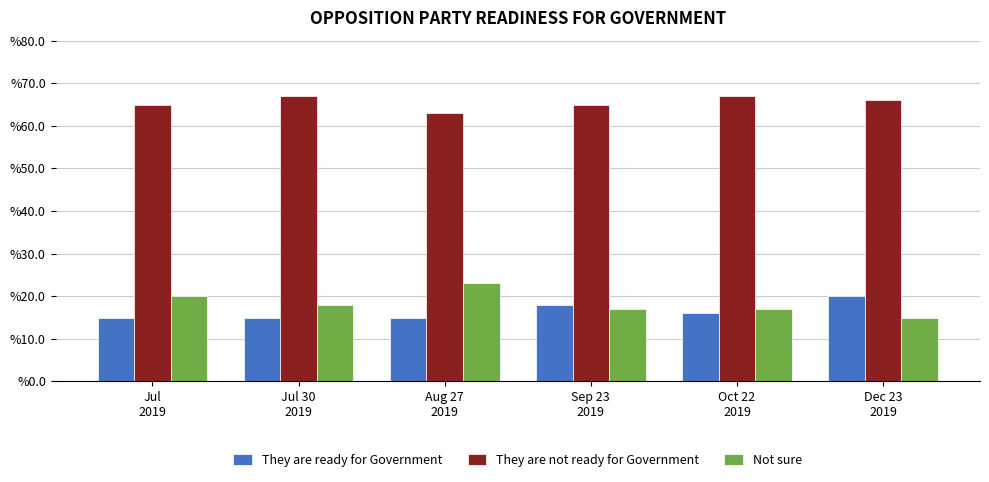

Reading right to left, transcribe all the data shown in this chart.

They are ready for Government: Dec 23
2019=0.2	Oct 22
2019=0.2	Sep 23
2019=0.2	Aug 27
2019=0.1	Jul 30
2019=0.1	Jul
2019=0.1
They are not ready for Government: Dec 23
2019=0.7	Oct 22
2019=0.7	Sep 23
2019=0.7	Aug 27
2019=0.6	Jul 30
2019=0.7	Jul
2019=0.7
Not sure: Dec 23
2019=0.1	Oct 22
2019=0.2	Sep 23
2019=0.2	Aug 27
2019=0.2	Jul 30
2019=0.2	Jul
2019=0.2